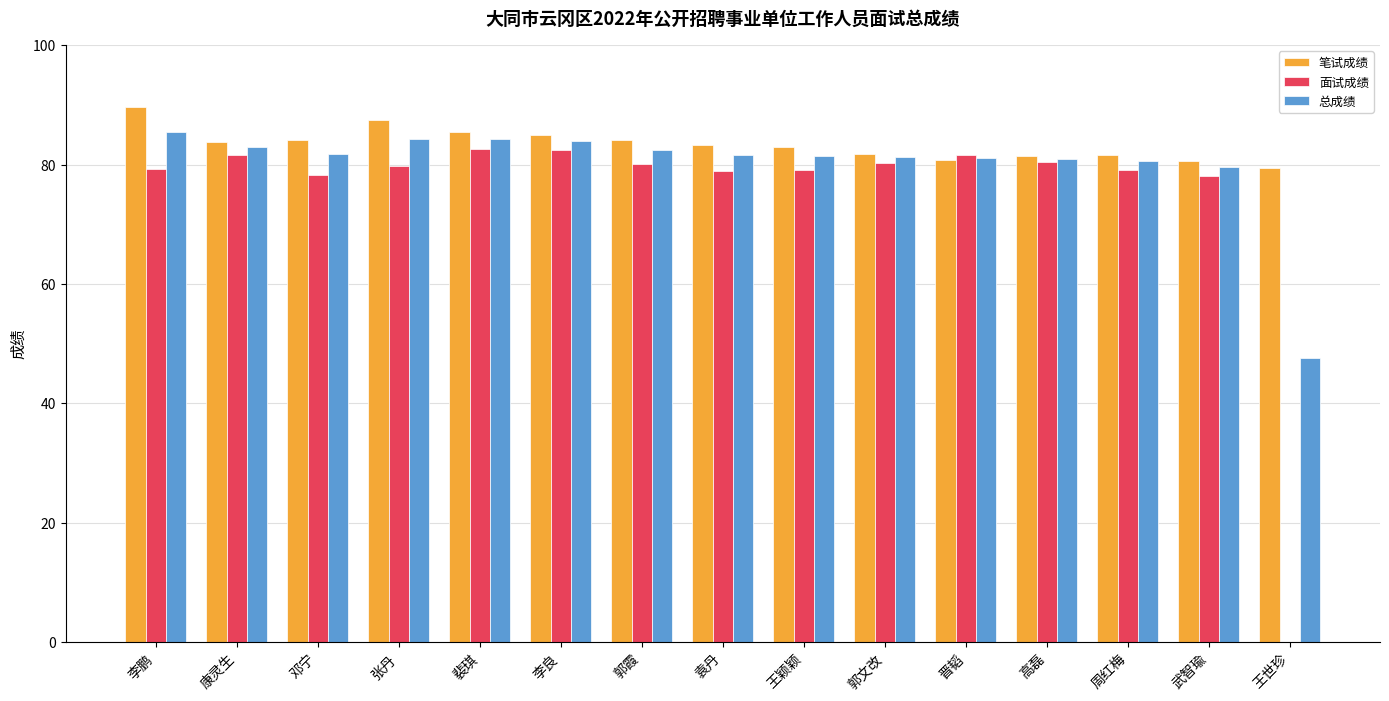

Count the number of categories in the chart.

15